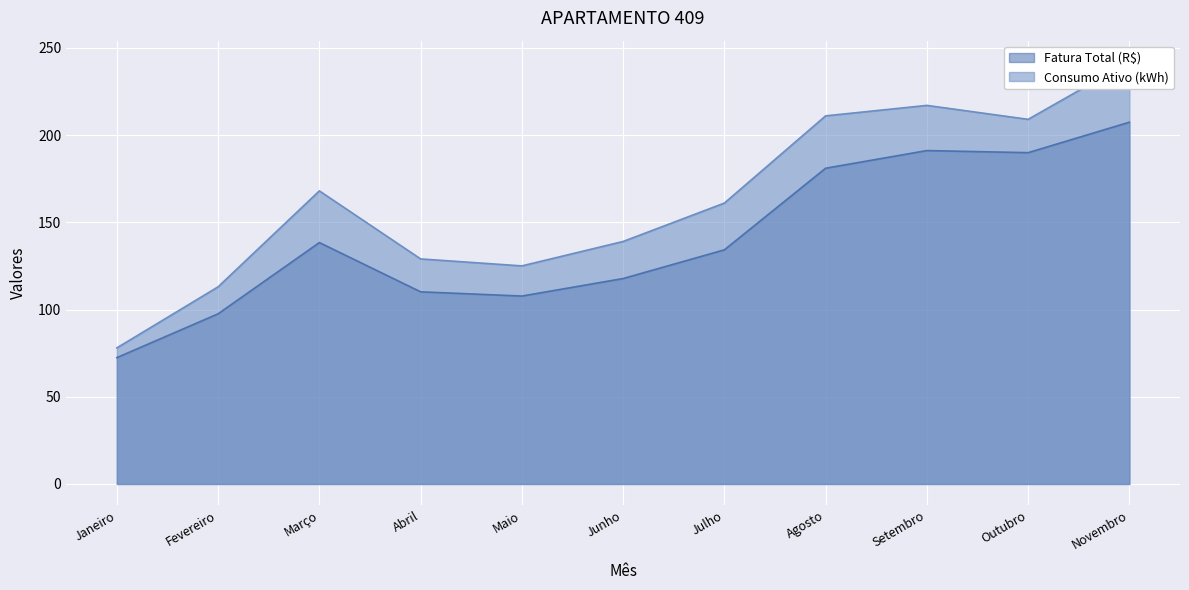

Is it true that Fatura Total (R$) equals 202.8 at Março?

False